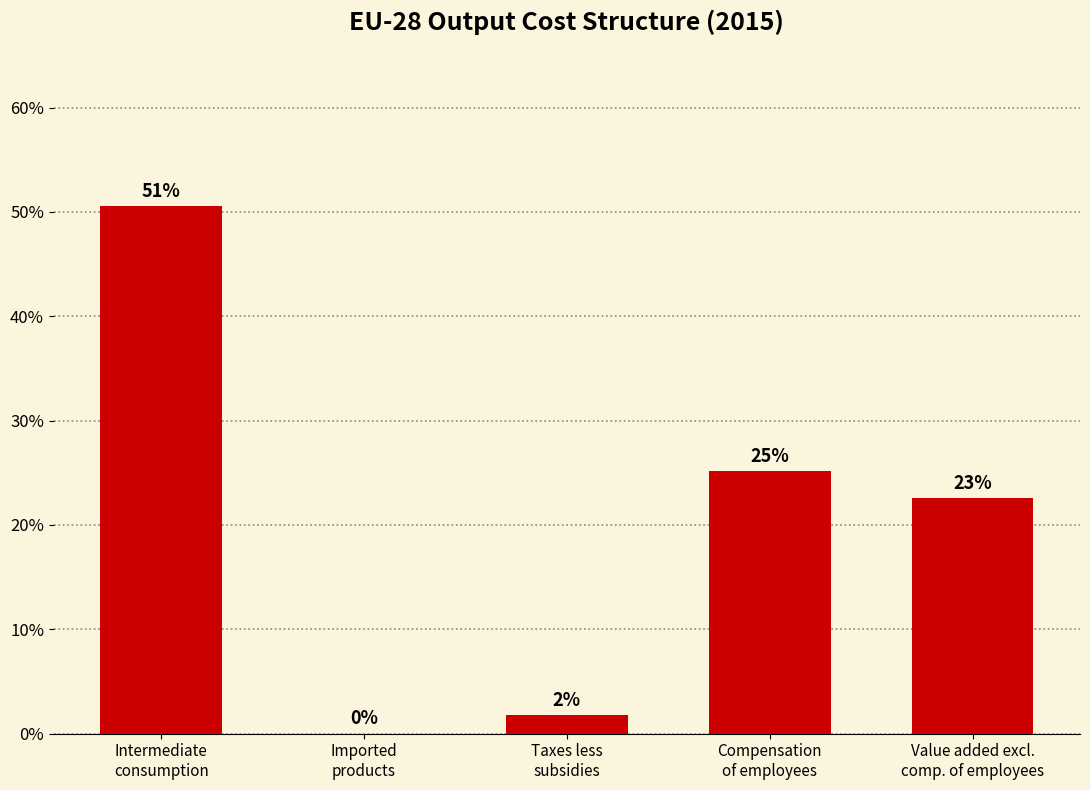

List the labels in order of value, smallest first.

Imported
products, Taxes less
subsidies, Value added excl.
comp. of employees, Compensation
of employees, Intermediate
consumption